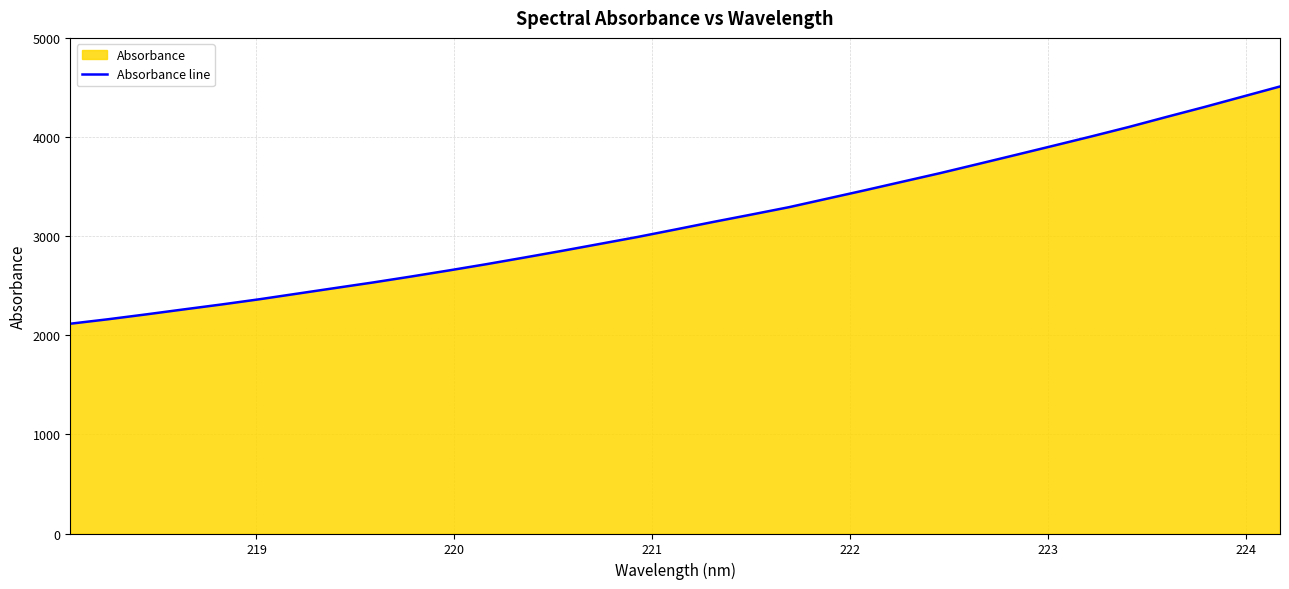

What is the minimum value shown in the chart?

2116.4